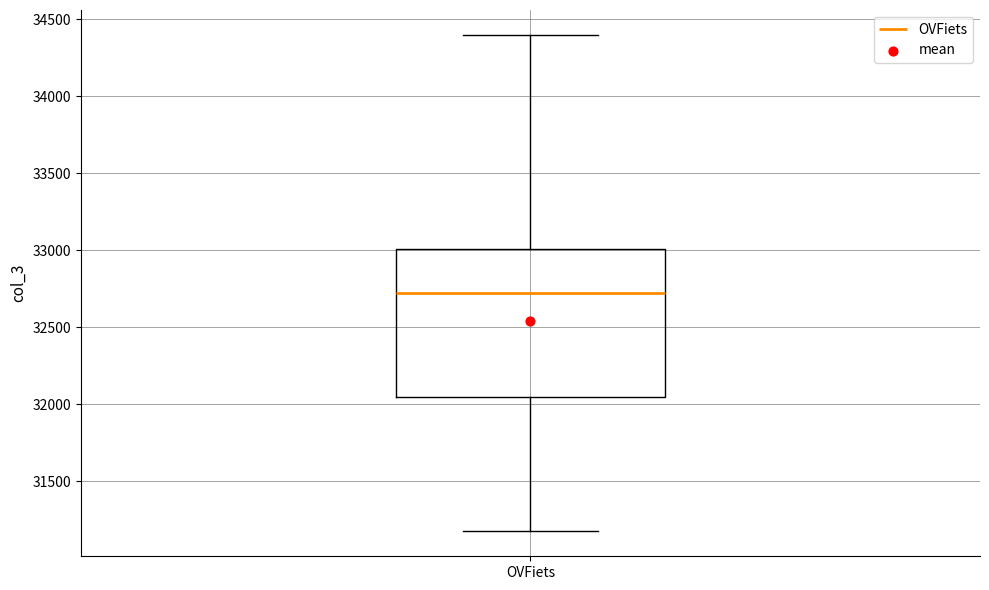

Read this box plot against the y-axis: the position of the median line, the range covered by the box, and the ends of both whiskers. The values are not printed on the chart, so give them approximately, as read against the axis.

median 32700, box 32050 to 33000, whiskers 31150 to 34400